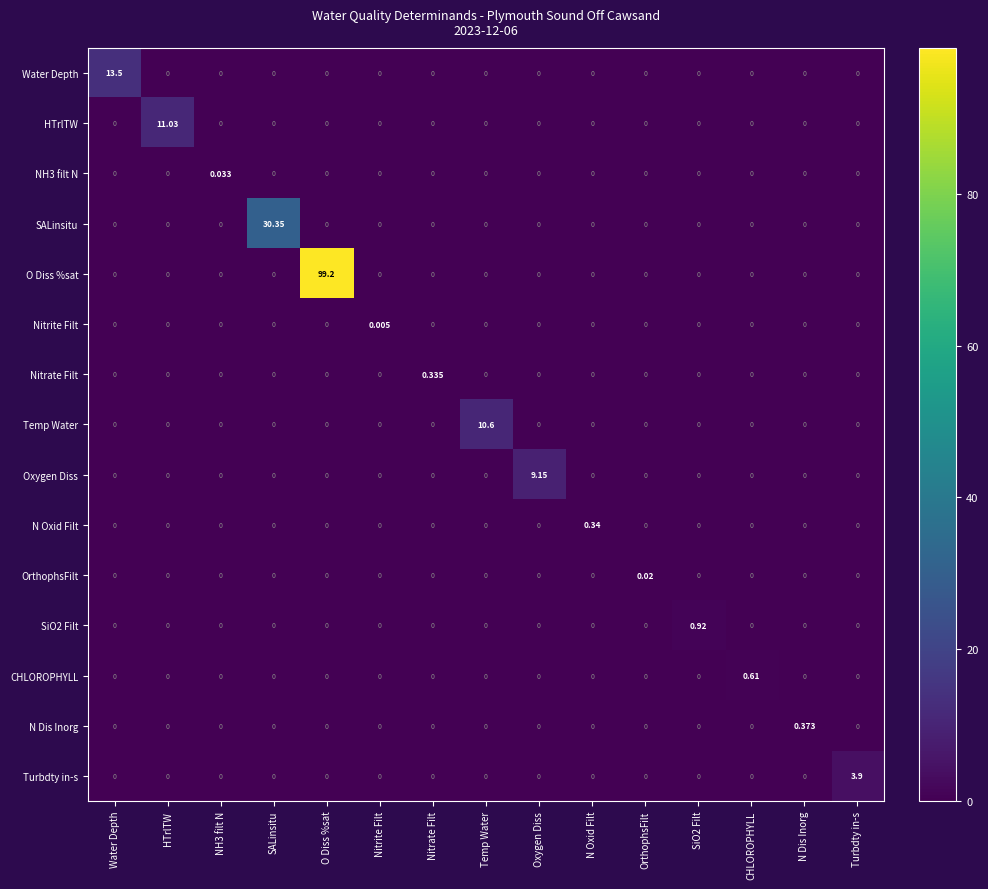

Which series has the largest total across all categories?

O Diss %sat